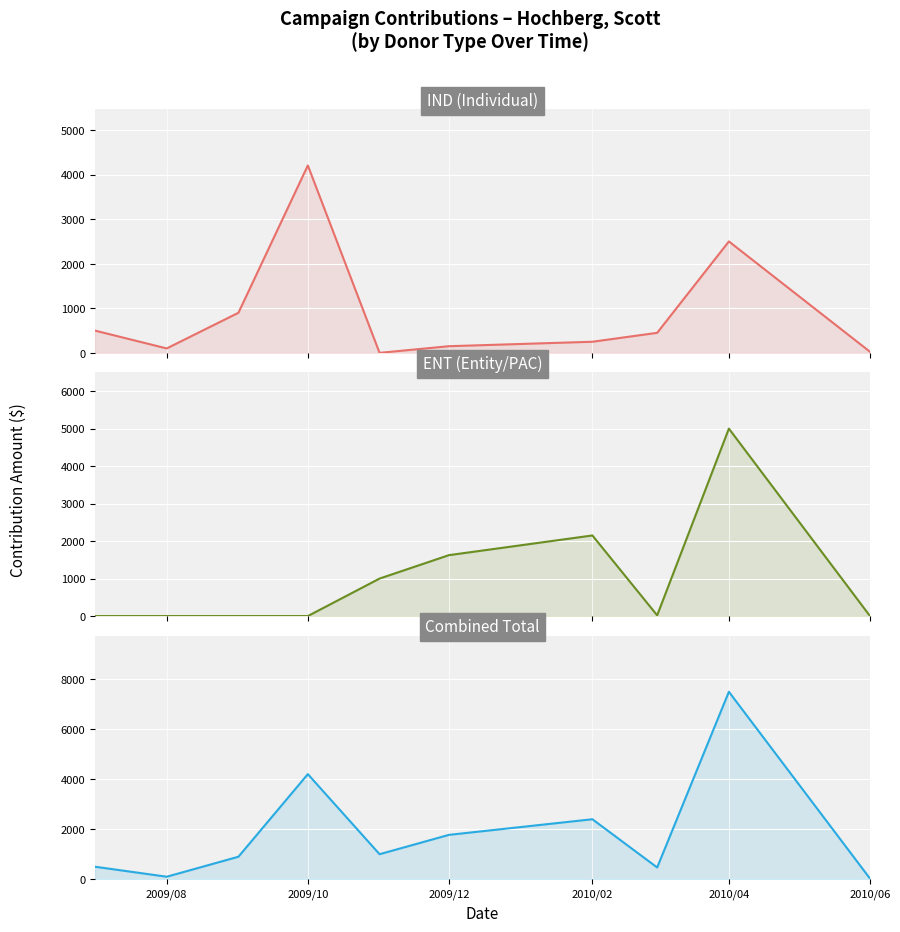

How many data points in ENT (Entity/PAC) are above 19?

5